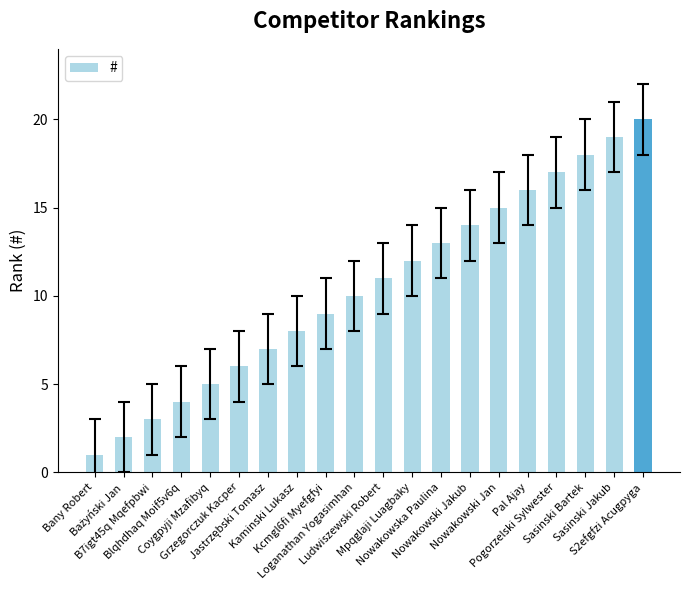

What is the sum of all values?

210